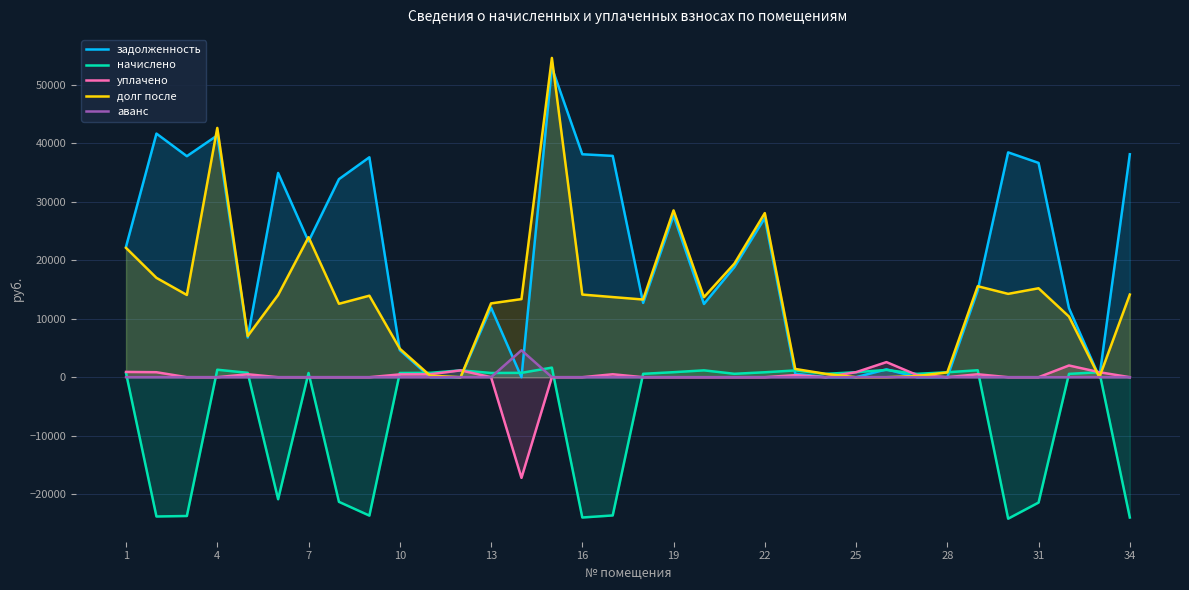

What is the smallest value displayed?

-24185.0